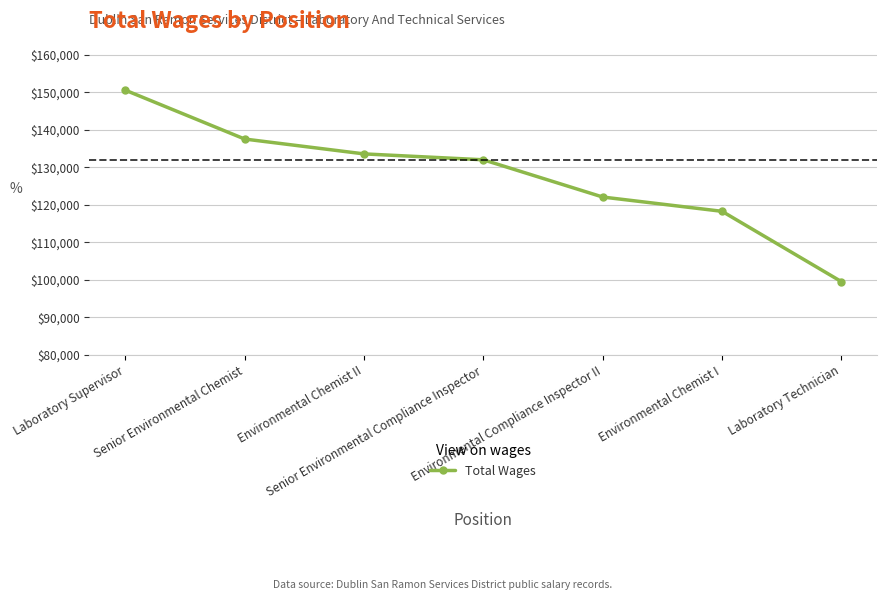

Is it true that the value at Senior Environmental Compliance Inspector is 86417?

False